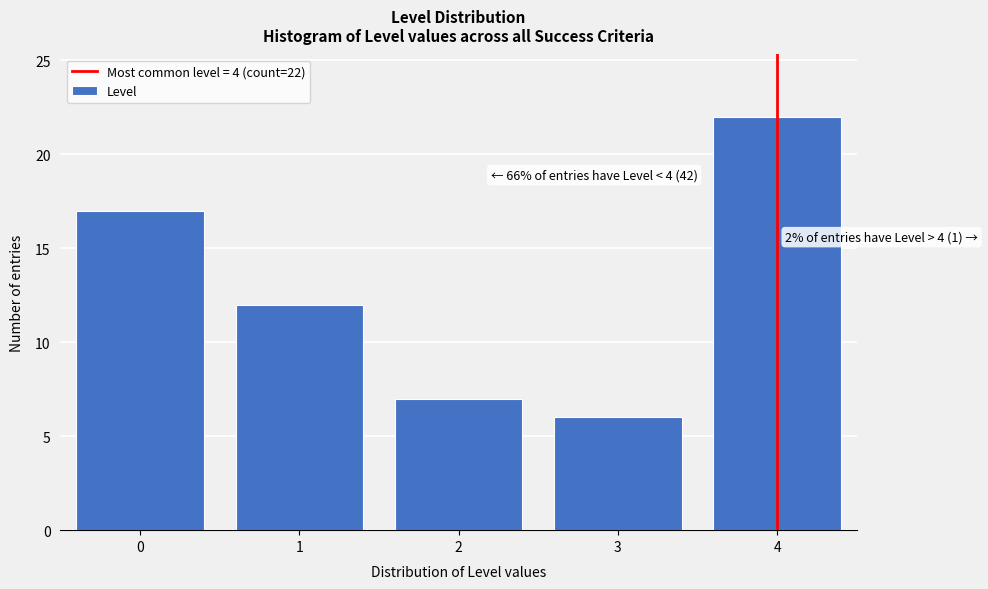

Reading left to right, transcribe all the data shown in this chart.

0=17	1=12	2=7	3=6	4=22